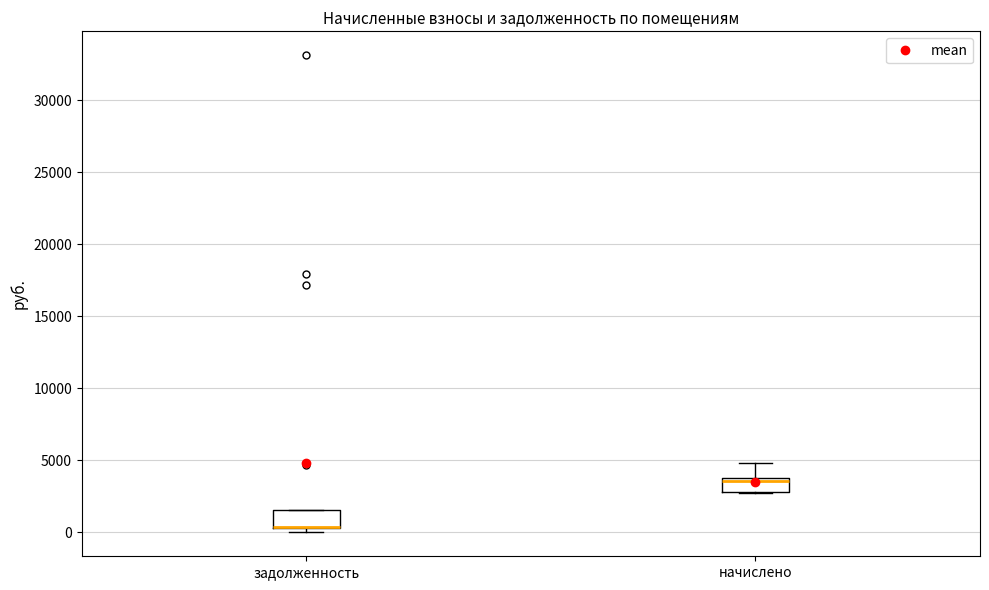

Where is the lower edge of the box for задолженность on the y-axis? The values are not printed on the chart, so give them approximately, as read against the axis.

500